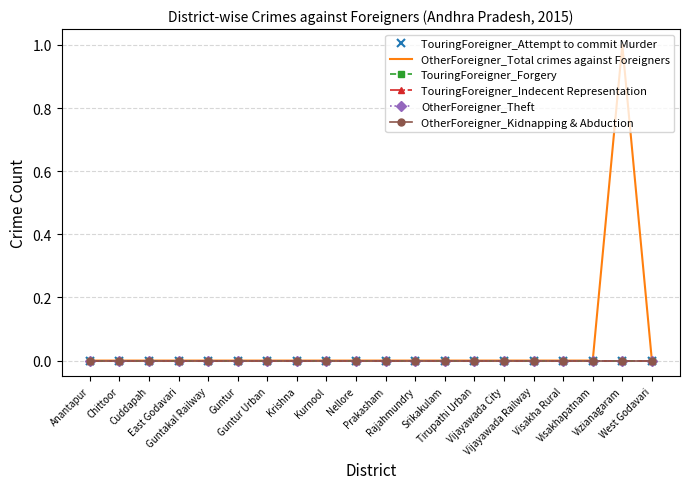

What is the label of the 18th point from the left?

Visakhapatnam